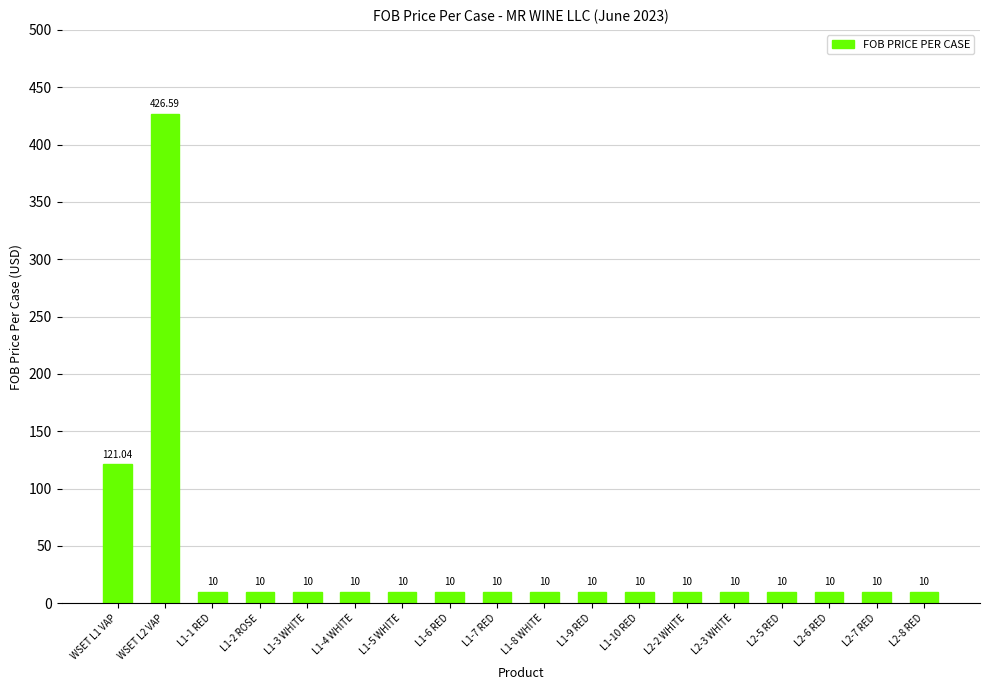

At which label is the value closest to 218?

WSET L1 VAP